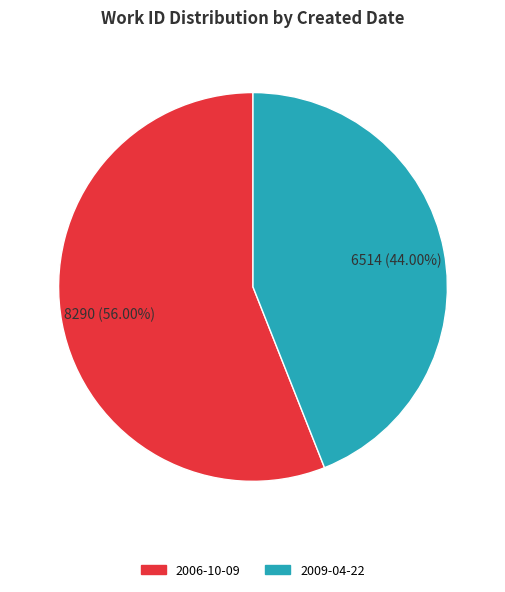

Count the number of slices in the pie.

2